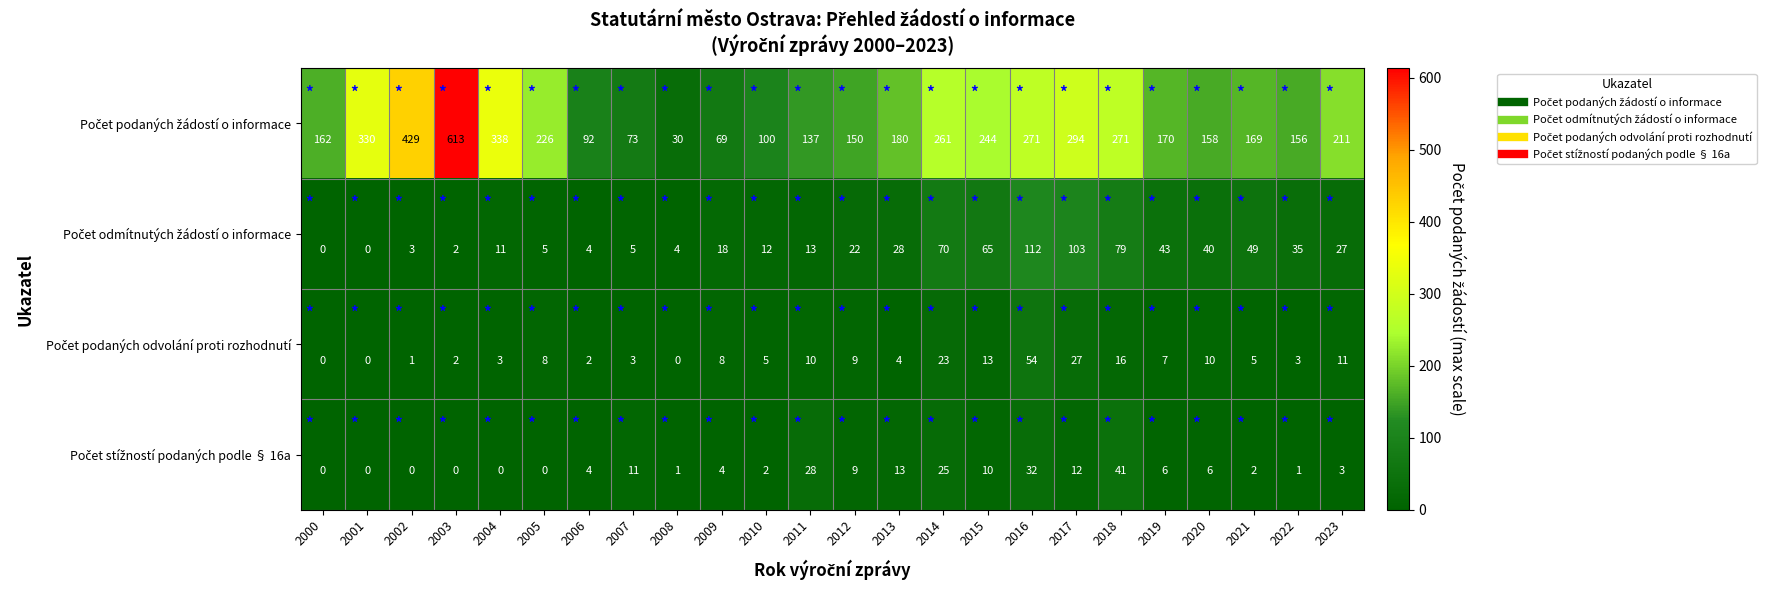

What is the spread (max minus min) of values at 2017?

282